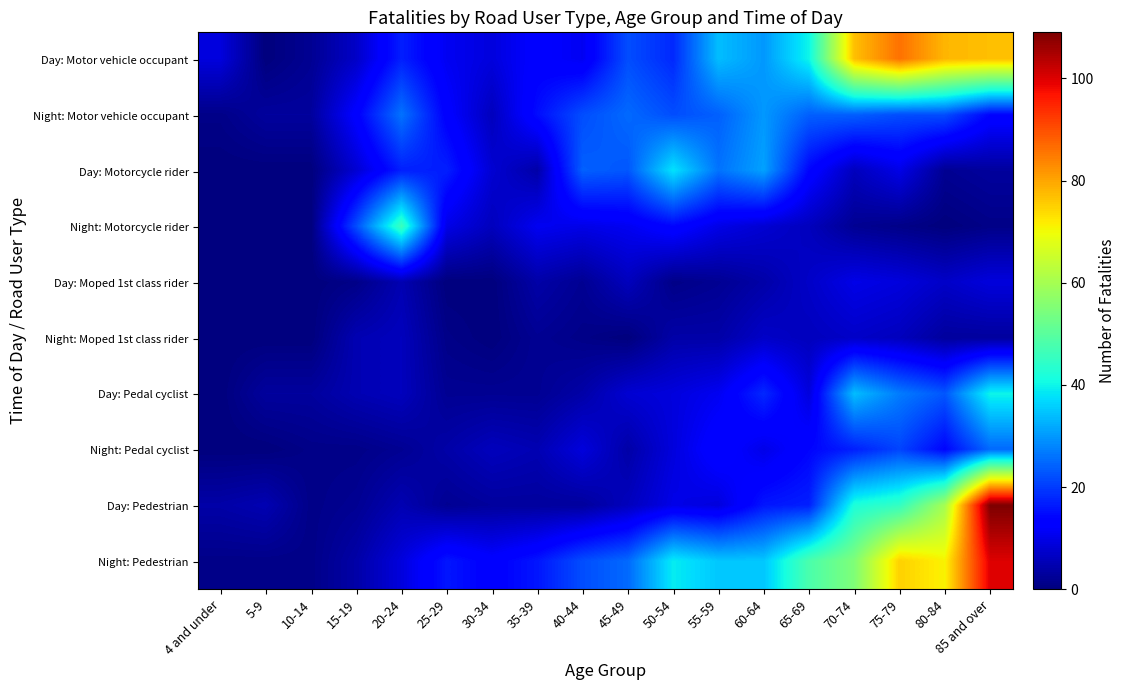

At how many categories does at least one series exceed 23?

11